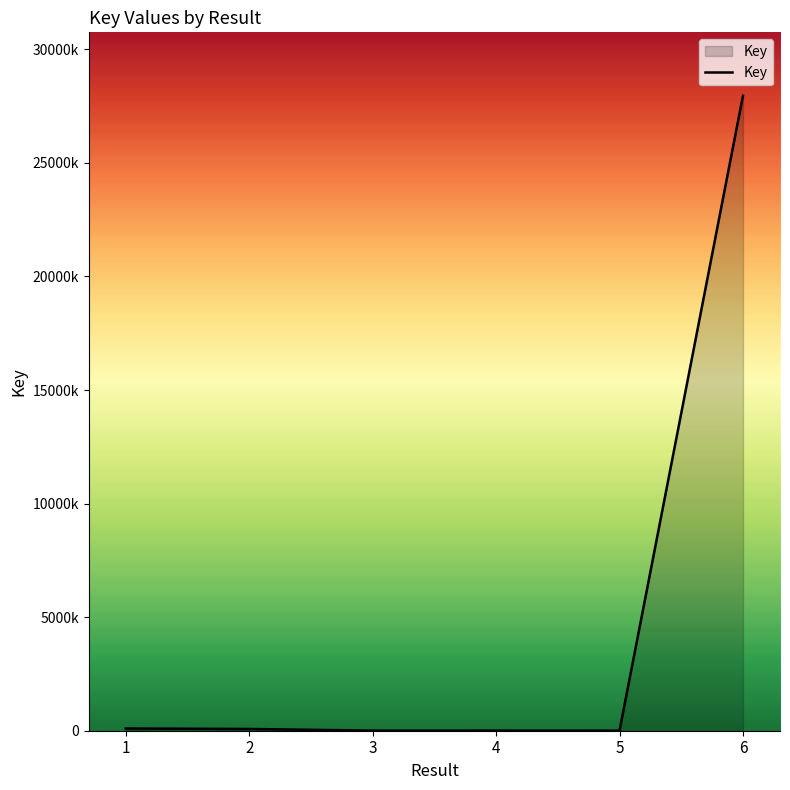

What is the greatest value displayed?

27954771